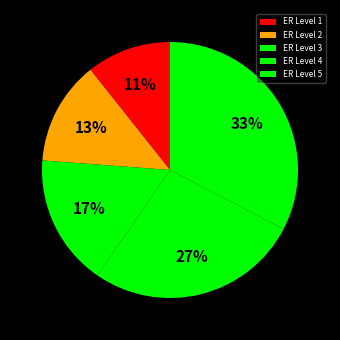

How many segments does this pie chart have?

5